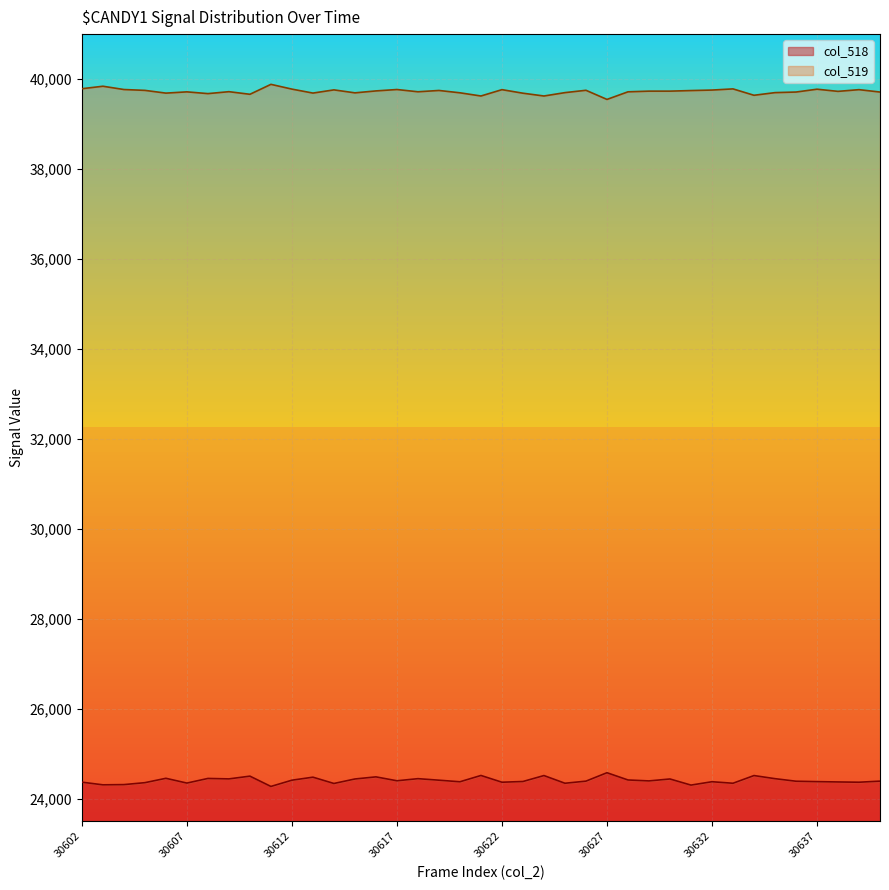

True or false: col_519 has more than 0 interior local peaks.

True